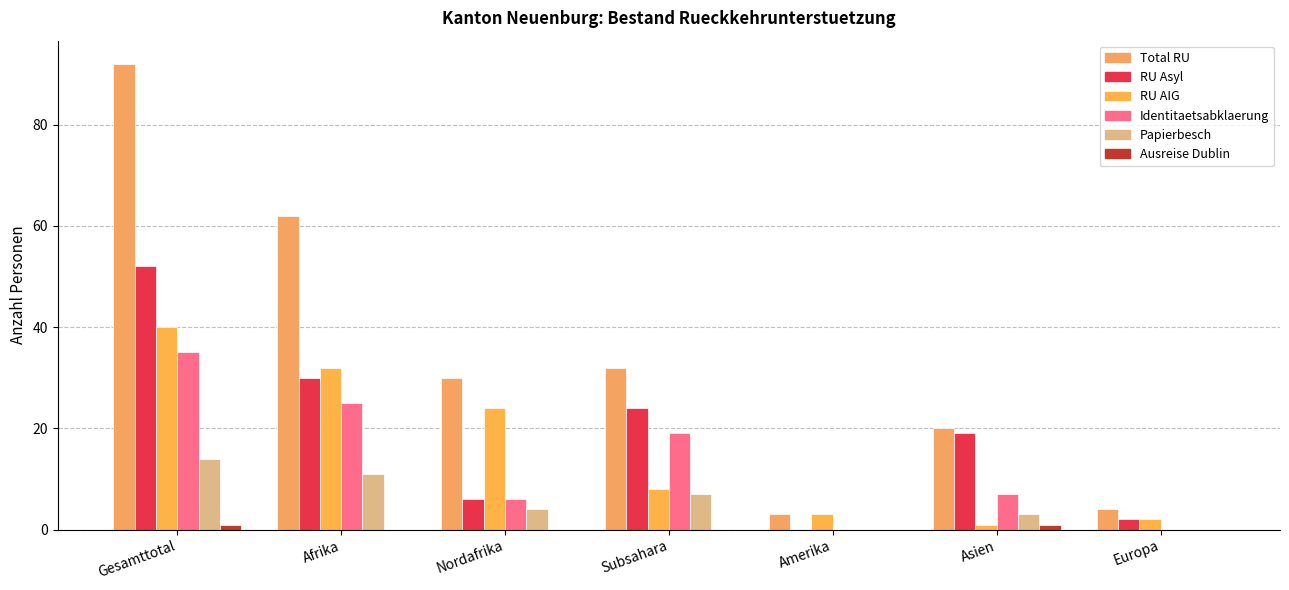

The RU Asyl series shows 18 at Afrika. True or false?

False